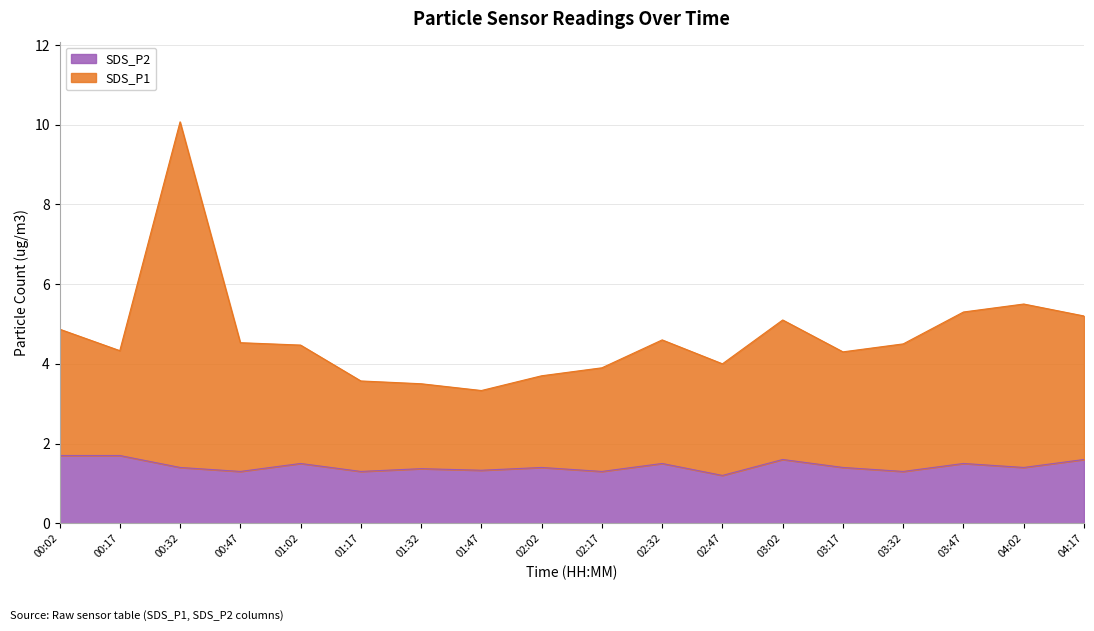

At which category is the sum across all series the highest?

00:32